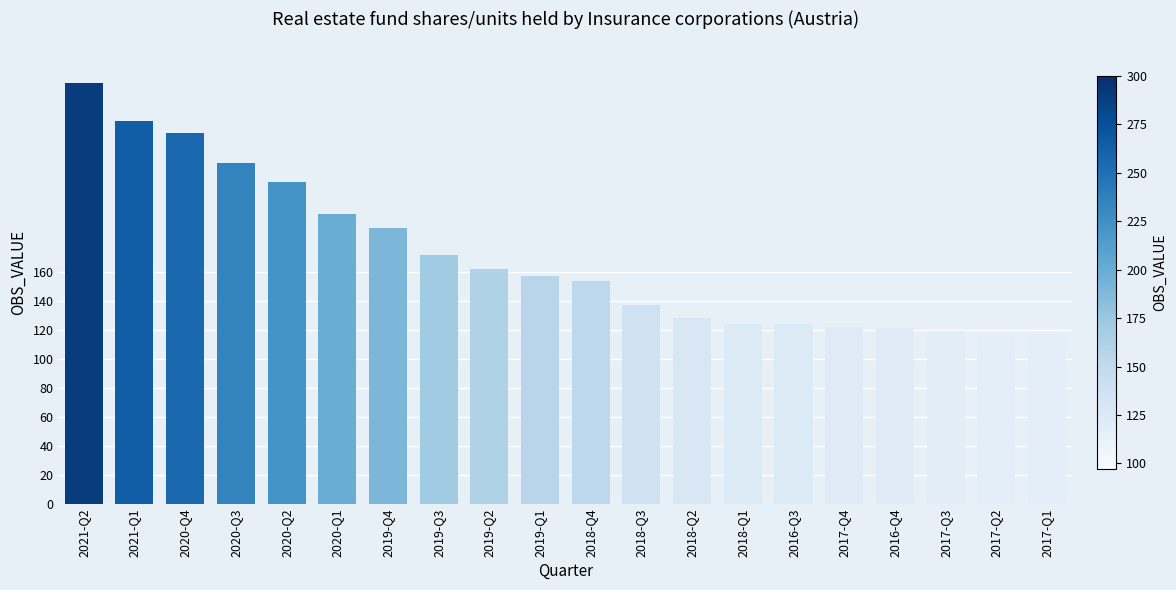

What is the sum of all values?

3412